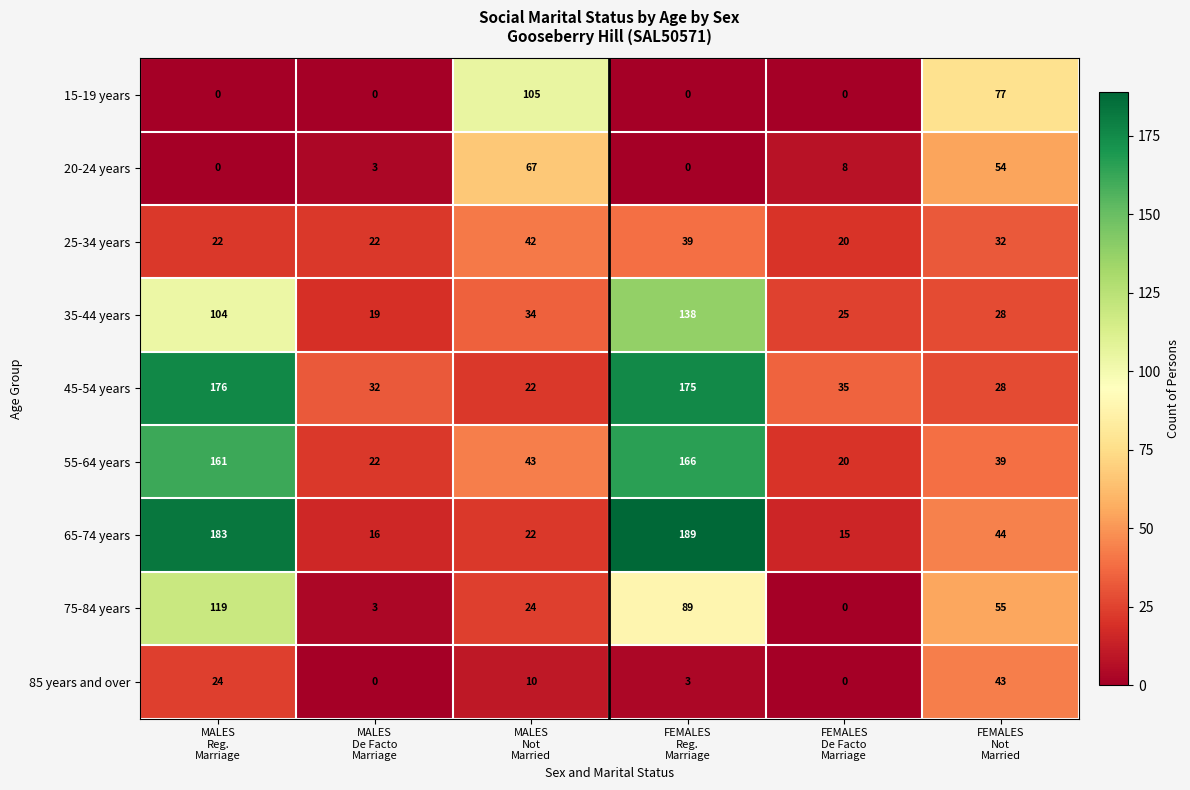

Rank the series by their maximum value, from highest to lowest.

65-74 years, 45-54 years, 55-64 years, 35-44 years, 75-84 years, 15-19 years, 20-24 years, 85 years and over, 25-34 years